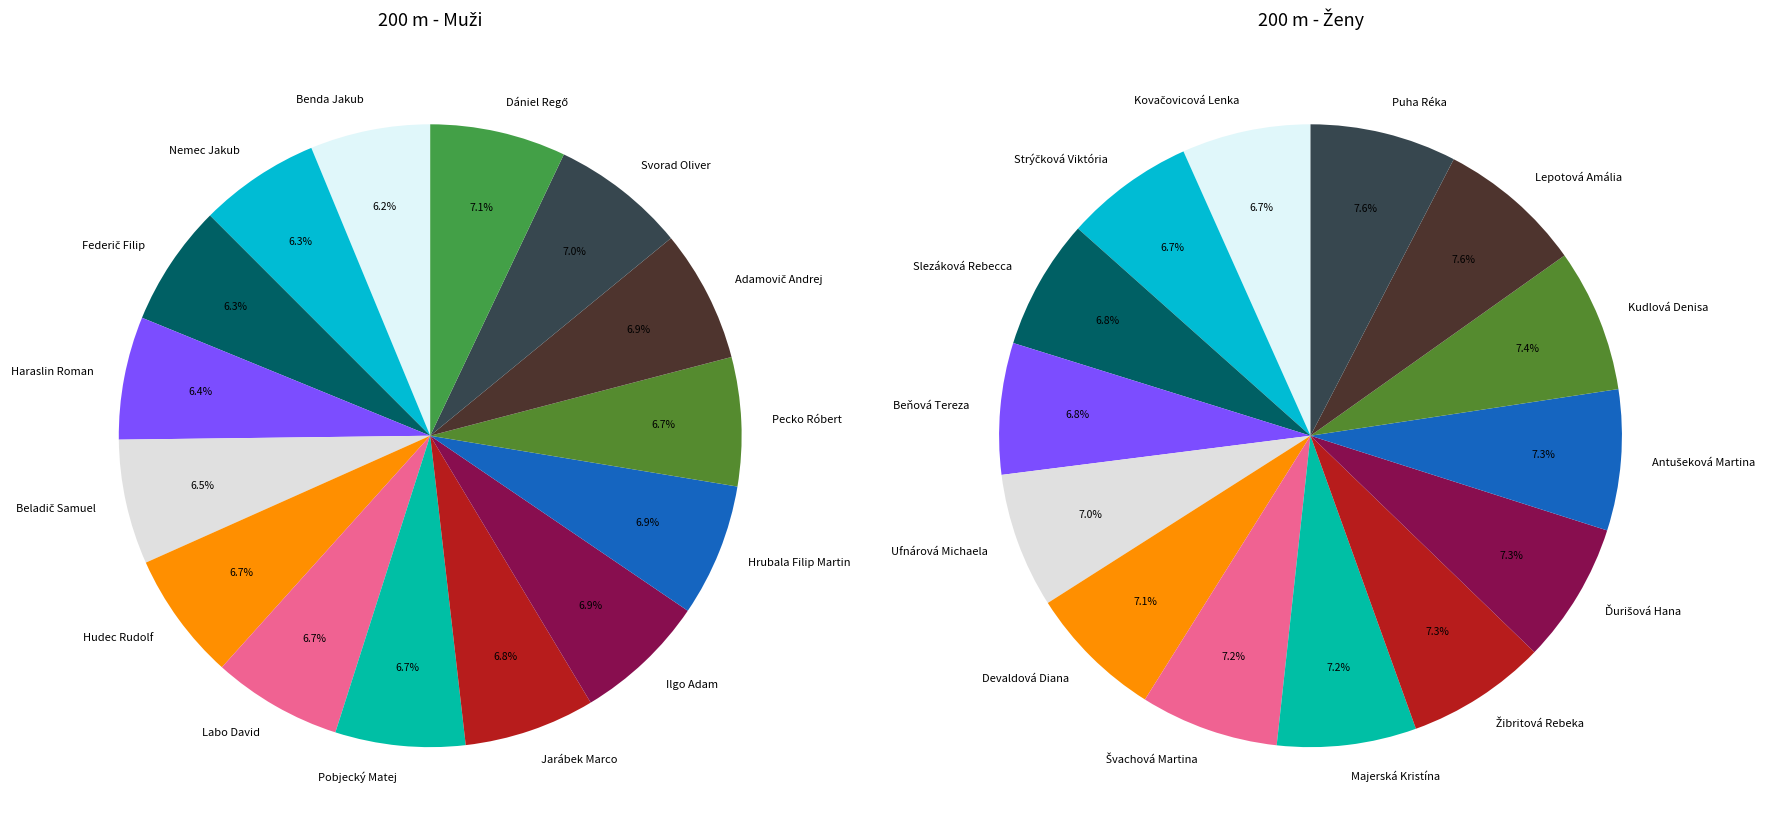

Rank the categories by value from highest to lowest.

Puha Réka, Lepotová Amália, Kudlová Denisa, Antušeková Martina, Ďurišová Hana, Žibritová Rebeka, Majerská Kristína, Švachová Martina, Devaldová Diana, Ufnárová Michaela, Beňová Tereza, Slezáková Rebecca, Strýčková Viktória, Kovačovicová Lenka, Dániel Regő, Svorad Oliver, Hrubala Filip Martin, Ilgo Adam, Adamovič Andrej, Jarábek Marco, Pobjecký Matej, Labo David, Pecko Róbert, Hudec Rudolf, Beladič Samuel, Haraslin Roman, Federič Filip, Nemec Jakub, Benda Jakub